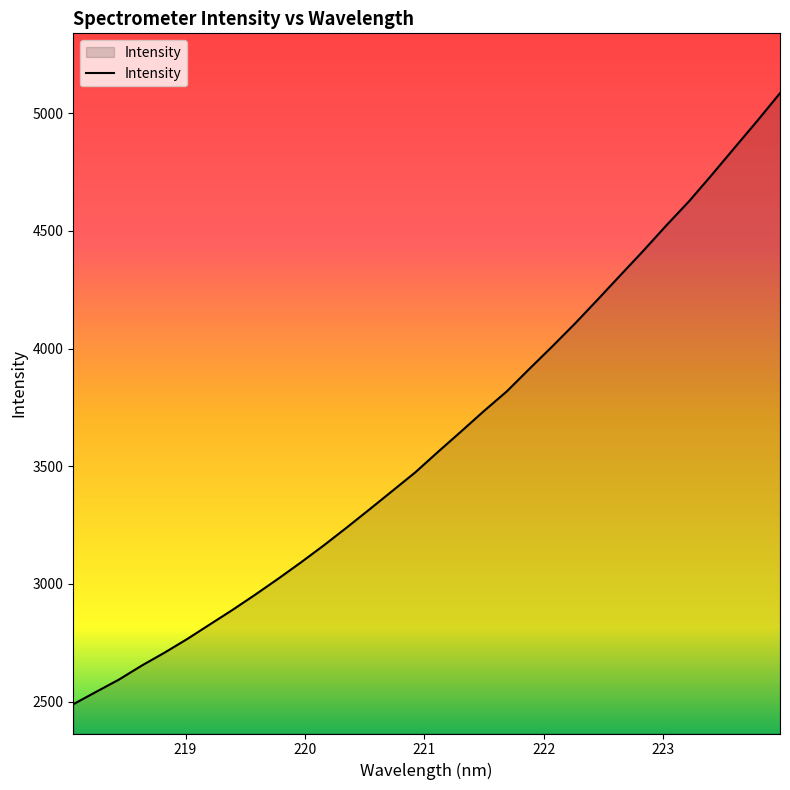

How many distinct data groups are displayed?

1